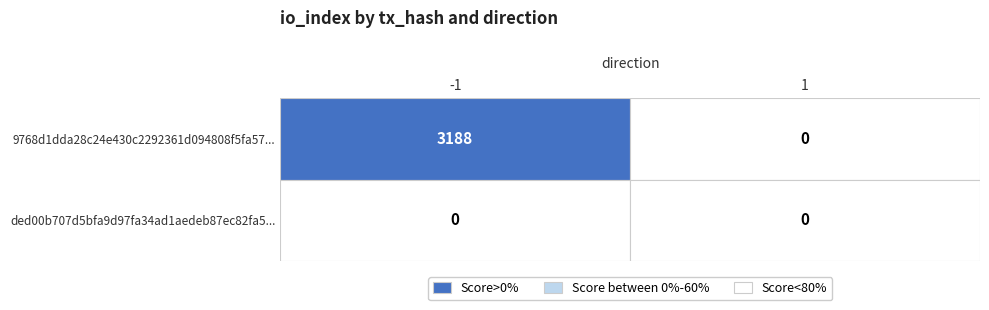

Rank the series by their maximum value, from highest to lowest.

9768d1dda28c24e430c2292361d094808f5fa57, ded00b707d5bfa9d97fa34ad1aedeb87ec82fa5